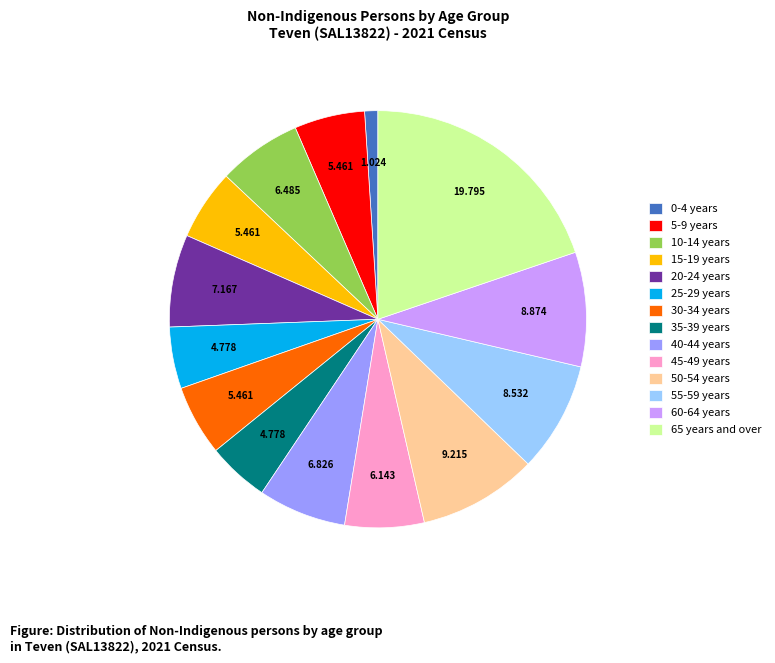

True or false: 25-29 years accounts for 5% of the total.

True